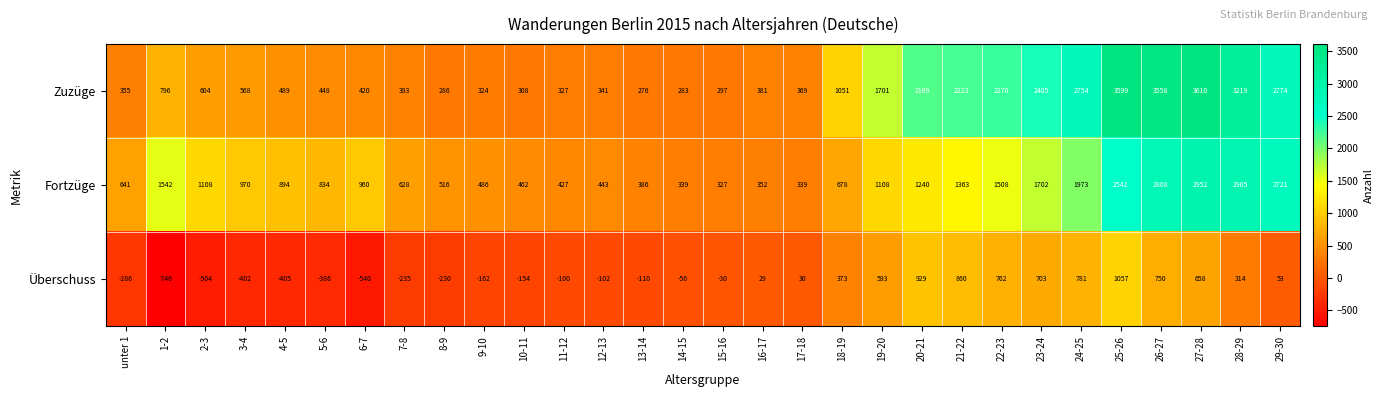

At how many categories does at least one series exceed 2725?

6